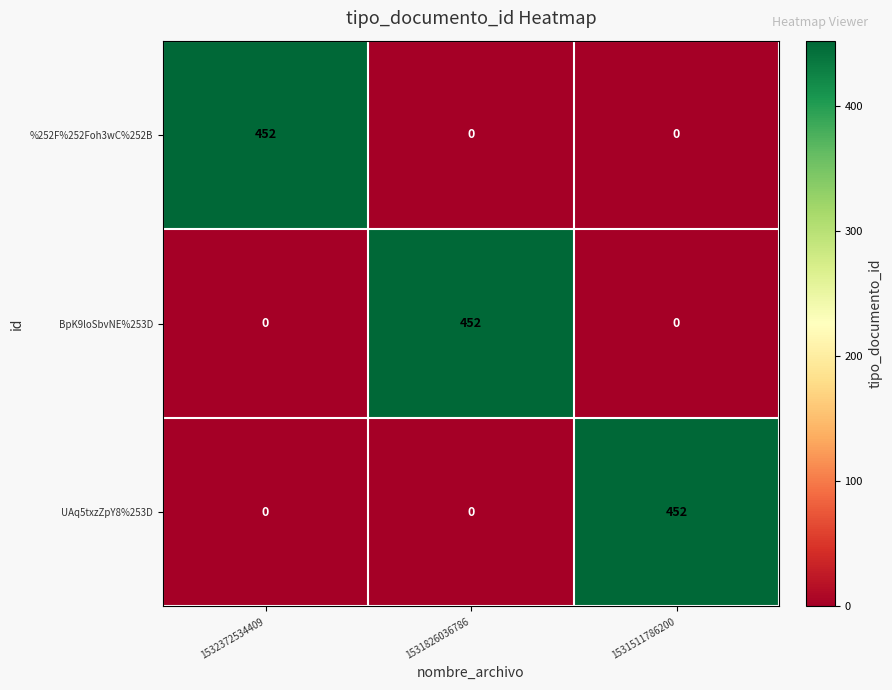

What is the average value of the UAq5txzZpY8%253D series?

151